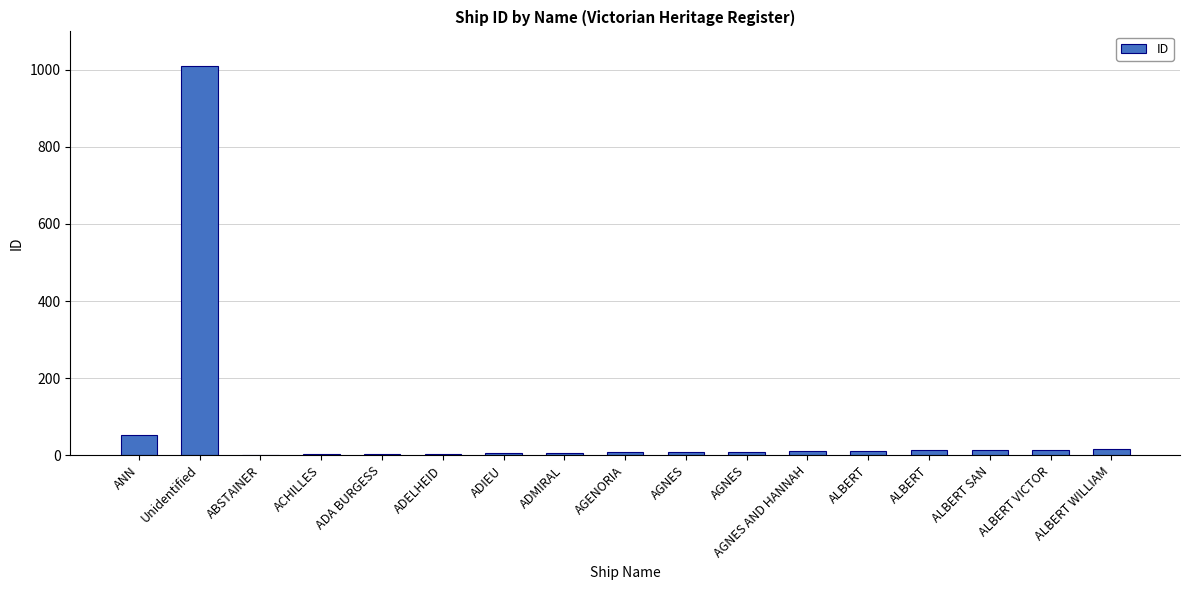

Are the bars horizontal?

No